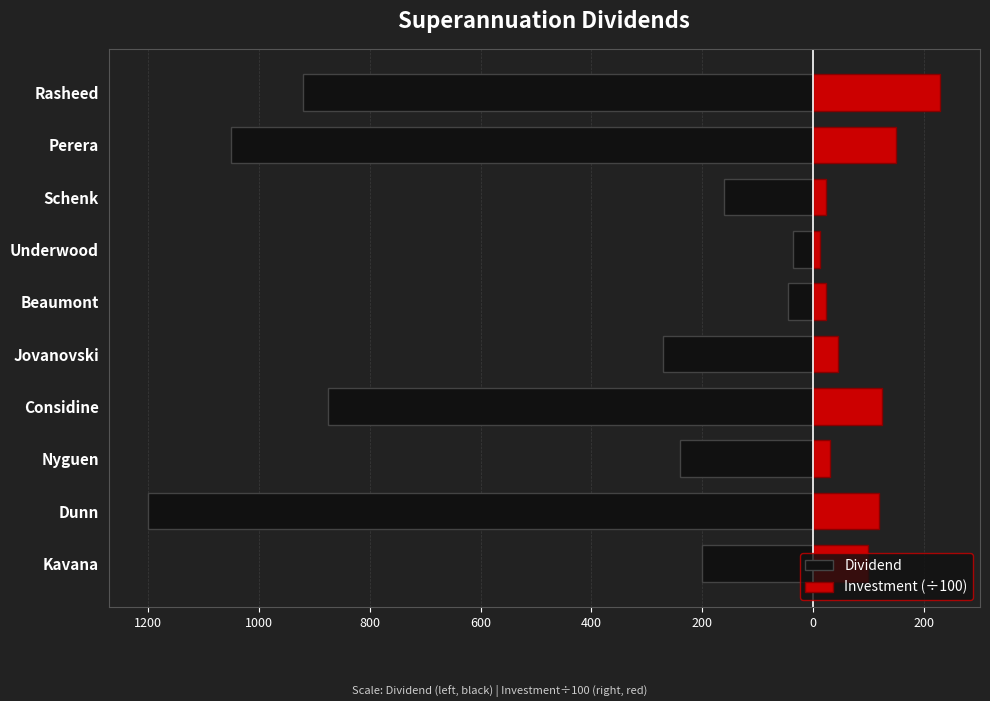

What is the sum of the Dividend values at Considine and Dunn?

-2075